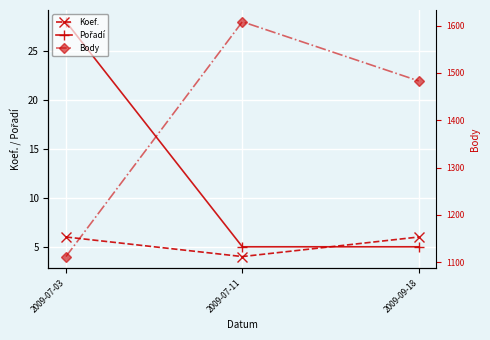

What is the value of the Pořadí point at the 2nd from the left?

5